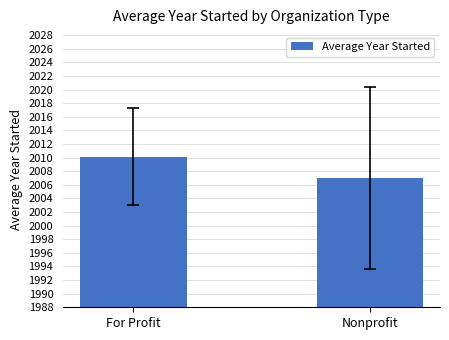

The chart shows a value of 1233.8 at For Profit. True or false?

False